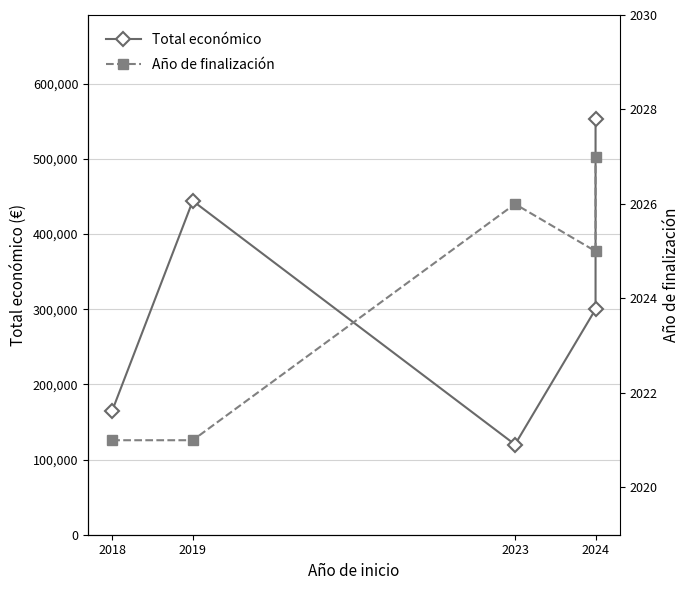

True or false: Año de finalización and Total económico cross at least once.

False